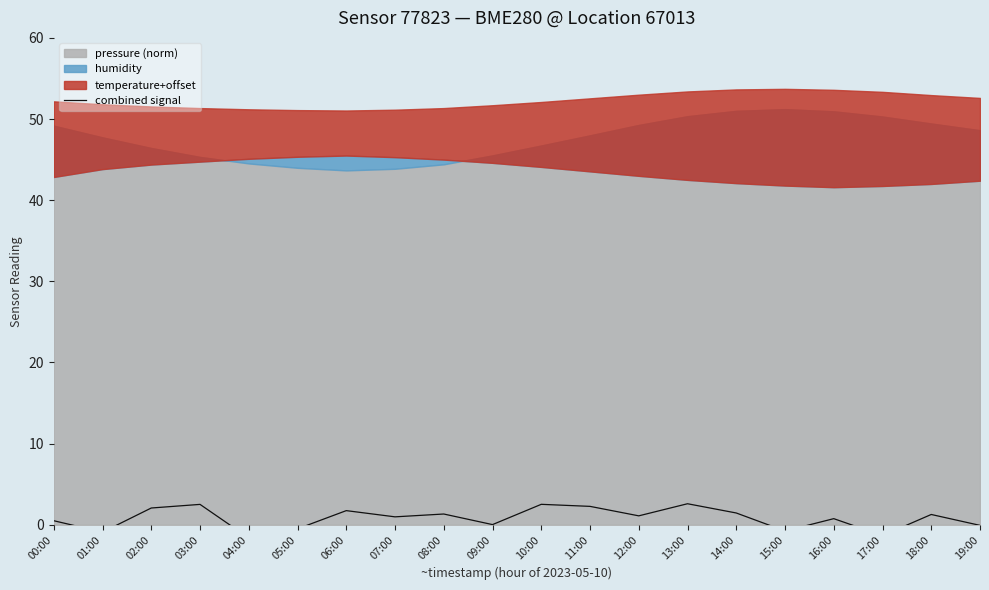

List the labels in order of value, largest first.

13:00, 10:00, 03:00, 11:00, 02:00, 06:00, 14:00, 08:00, 18:00, 12:00, 07:00, 16:00, 00:00, 09:00, 19:00, 05:00, 15:00, 01:00, 17:00, 04:00